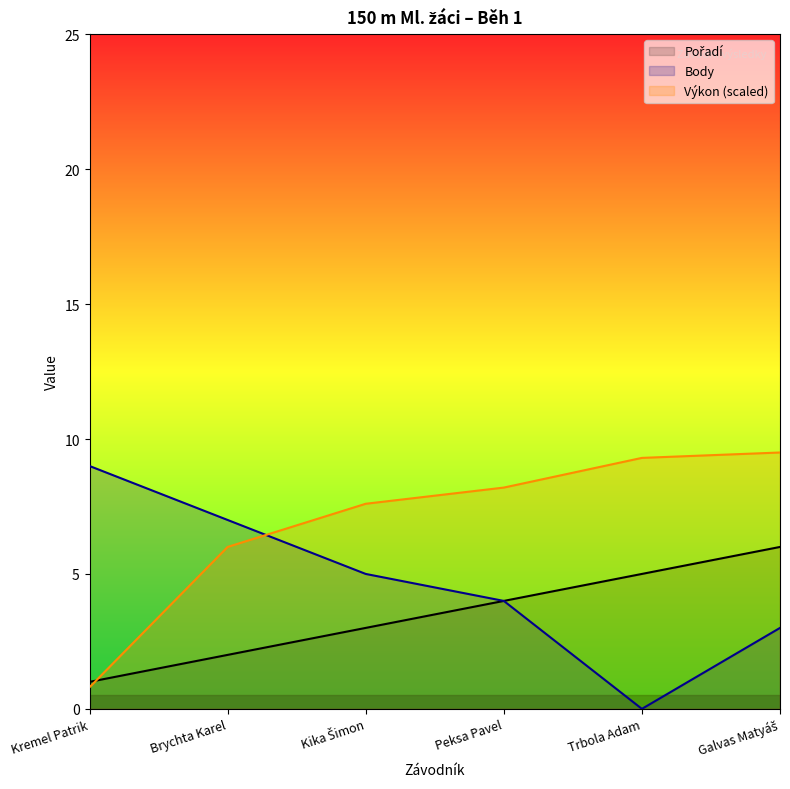

What position from the left is Galvas Matyáš?

6